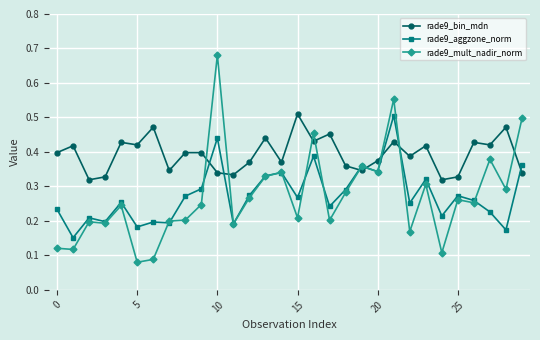

Which series has the largest range (max minus min)?

rade9_mult_nadir_norm